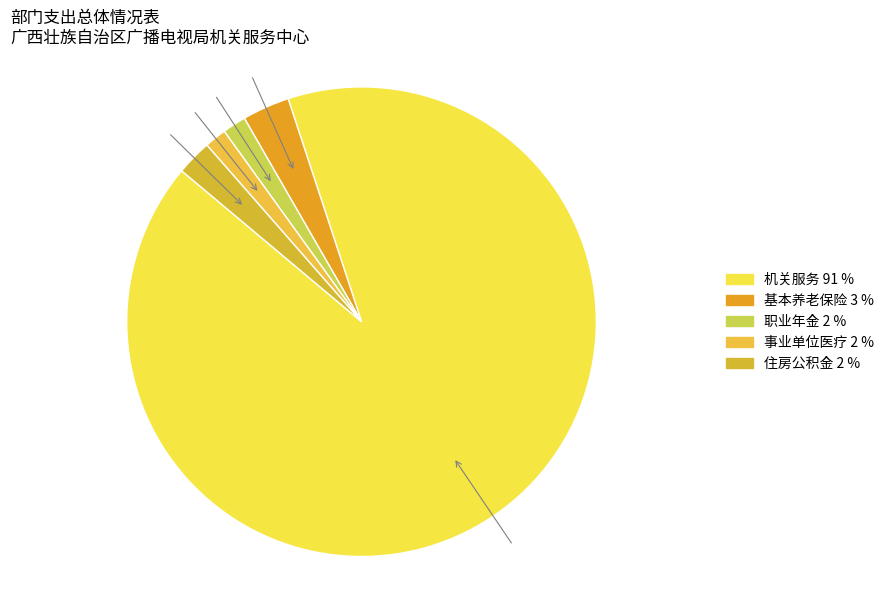

To the nearest percent, what is the average slice percentage?

20%